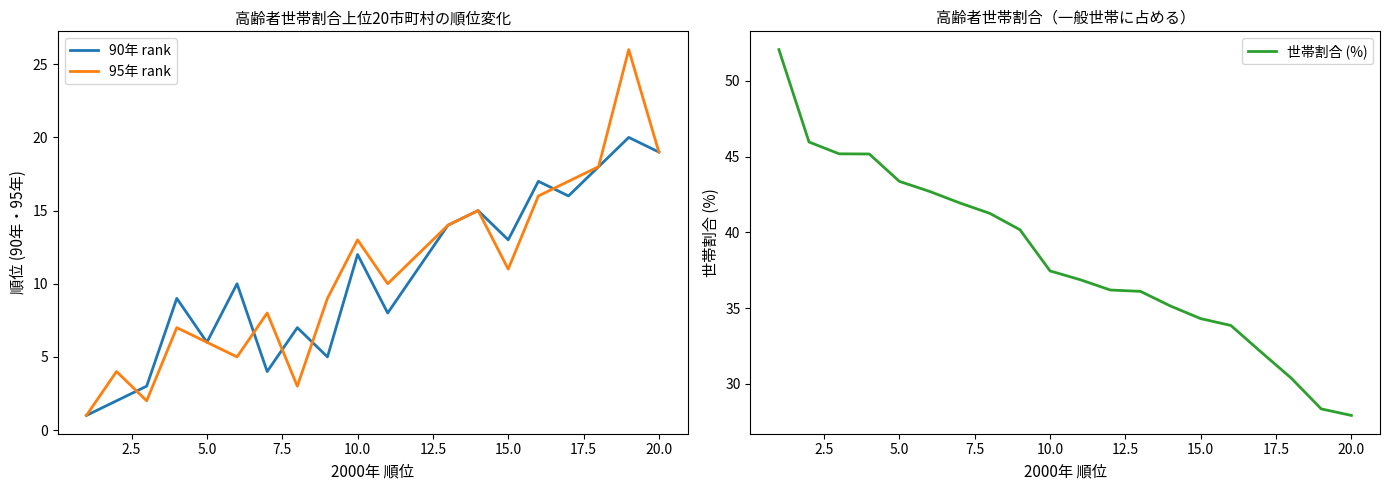

Is it true that 世帯割合 (%) equals 37.5 at 10.0?

True